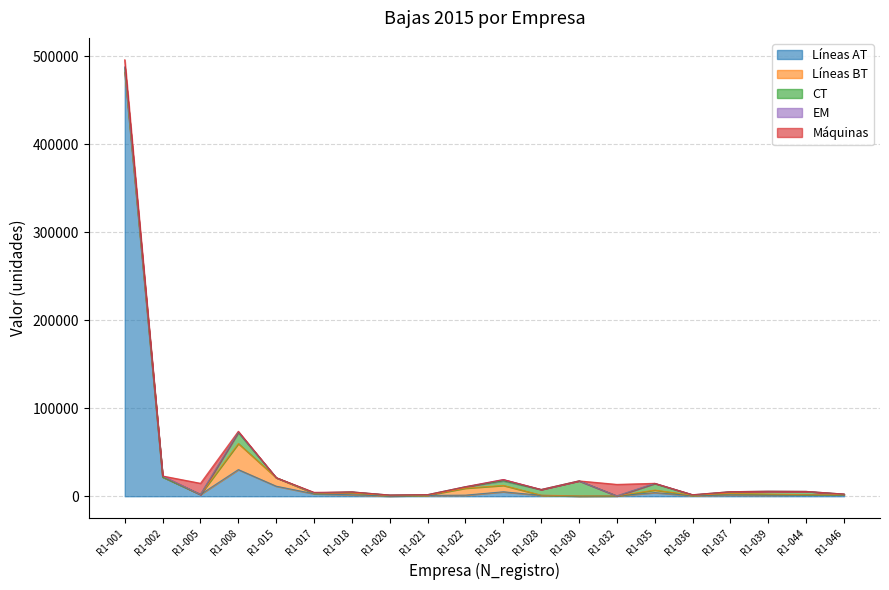

Between R1-017 and R1-030, which is larger?

R1-017